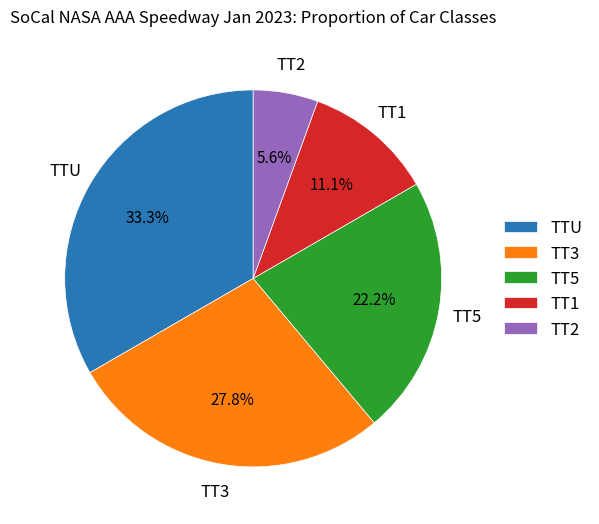

What is the smallest slice in the pie chart?

TT2